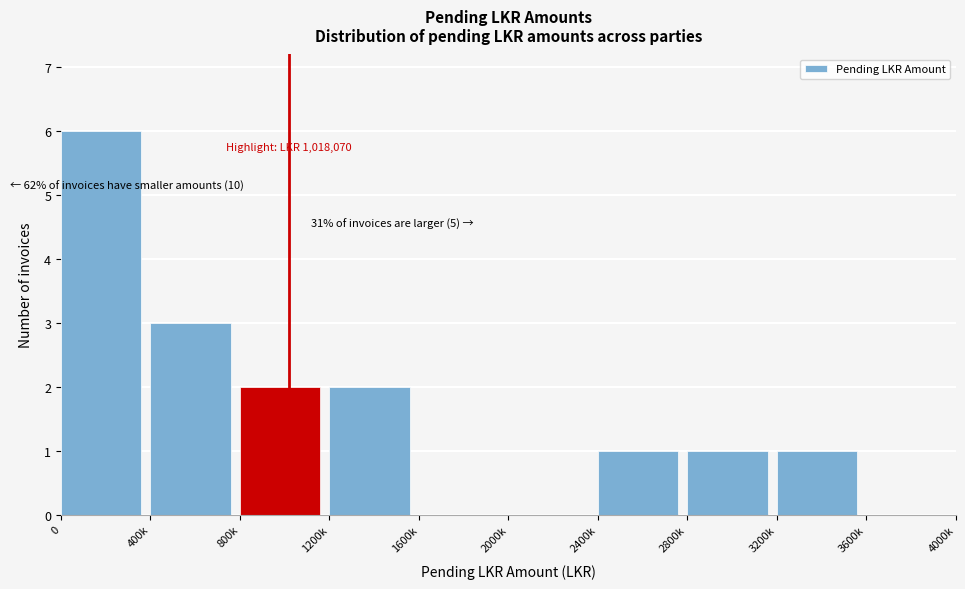

Reading right to left, extract all data points from this chart.

3600k=0	3200k=1	2800k=1	2400k=1	2000k=0	1600k=0	1200k=2	800k=2	400k=3	0=6